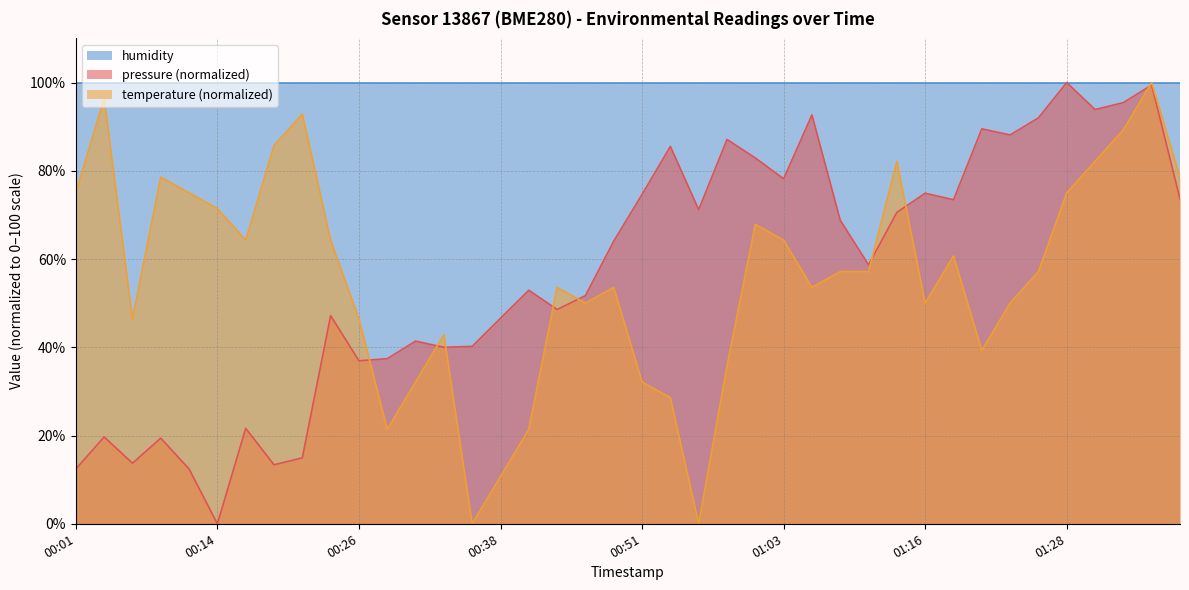

How many times do temperature and pressure cross each other?

8